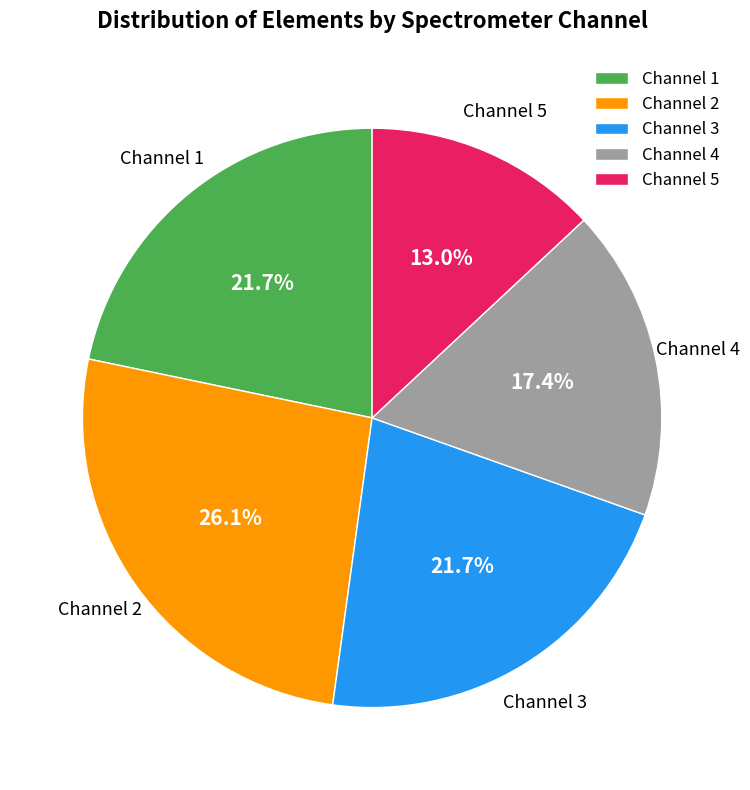

Combined, do Channel 4 and Channel 1 account for over 50%?

No